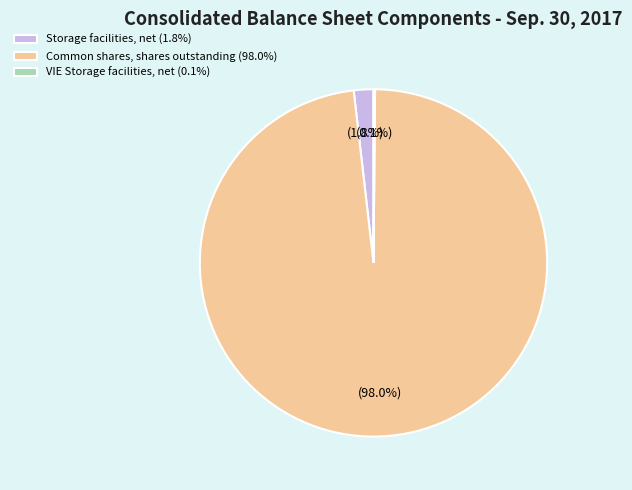

Does any single category account for the majority?

Yes